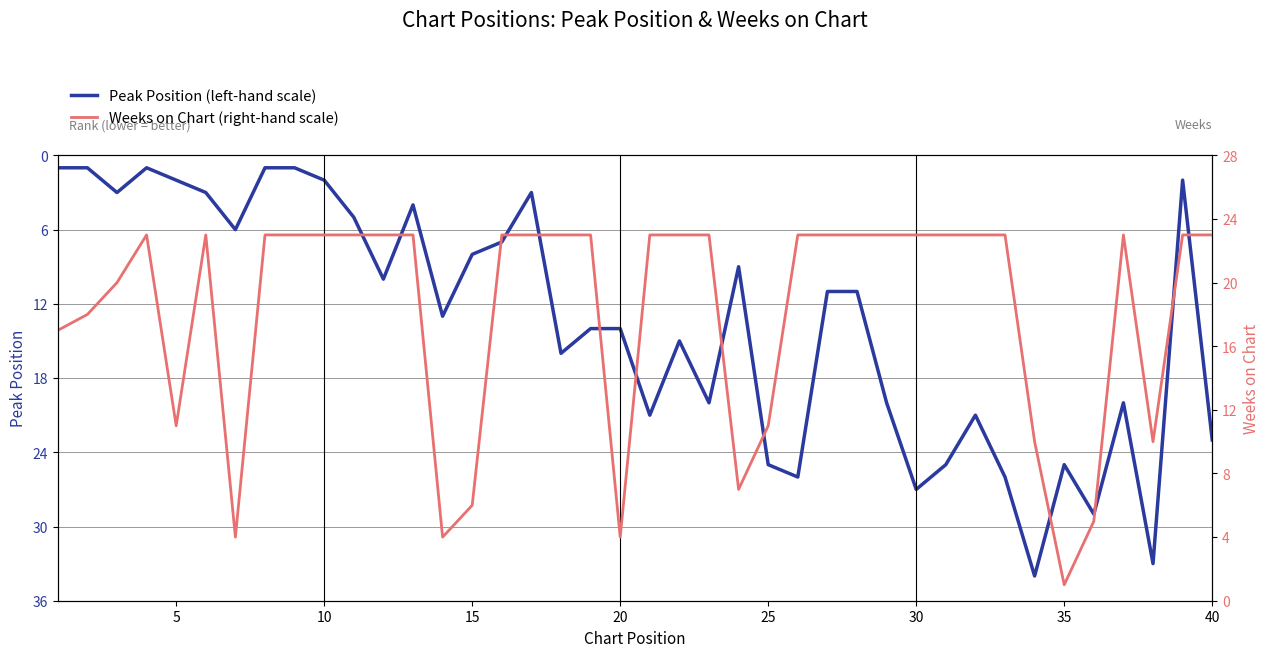

What is the maximum value for Peak Position (left-hand scale)?

34